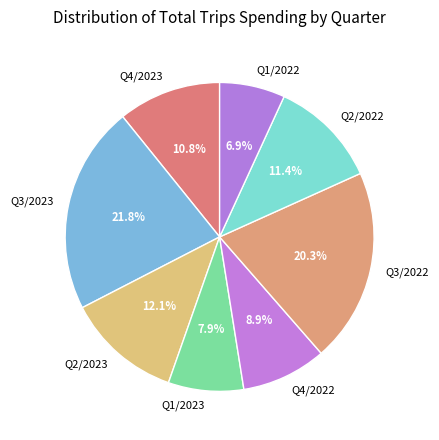

How many segments does this pie chart have?

8